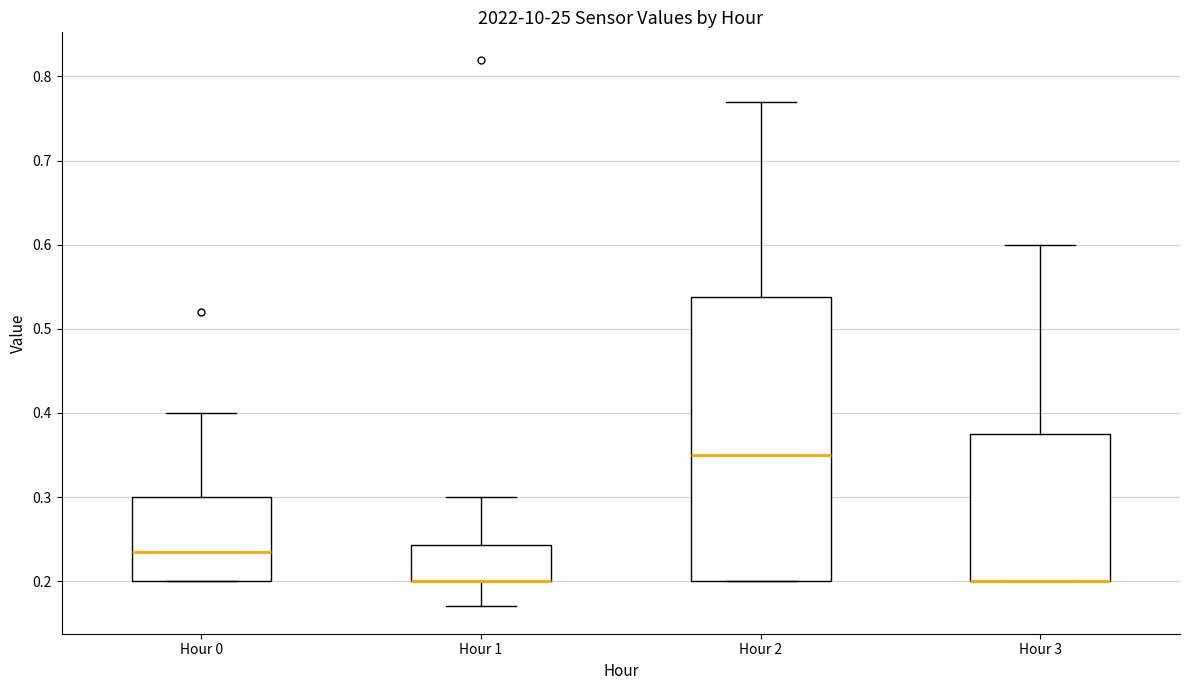

Which box is the tallest, from its lower edge to its upper edge?

Hour 2